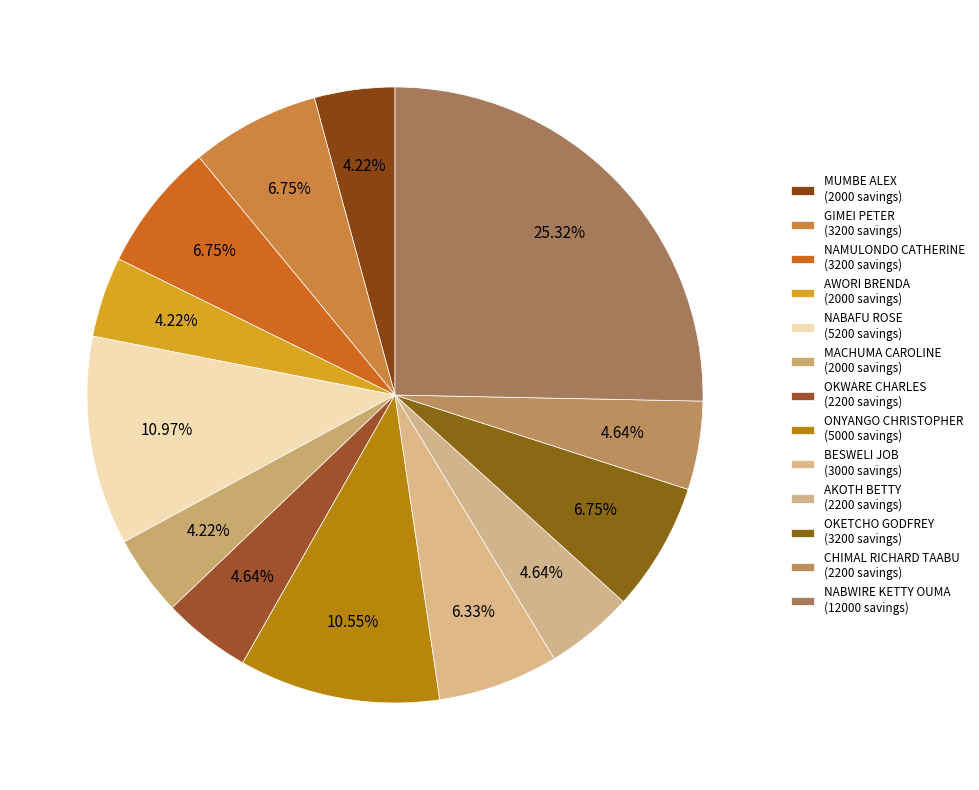

Count the number of slices in the pie.

13